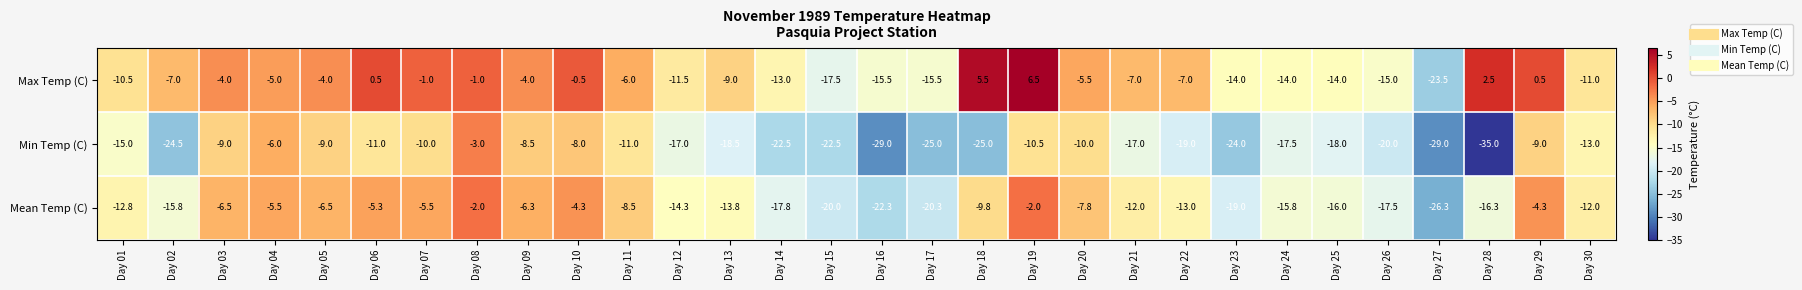

At how many categories does at least one series exceed 0?

5